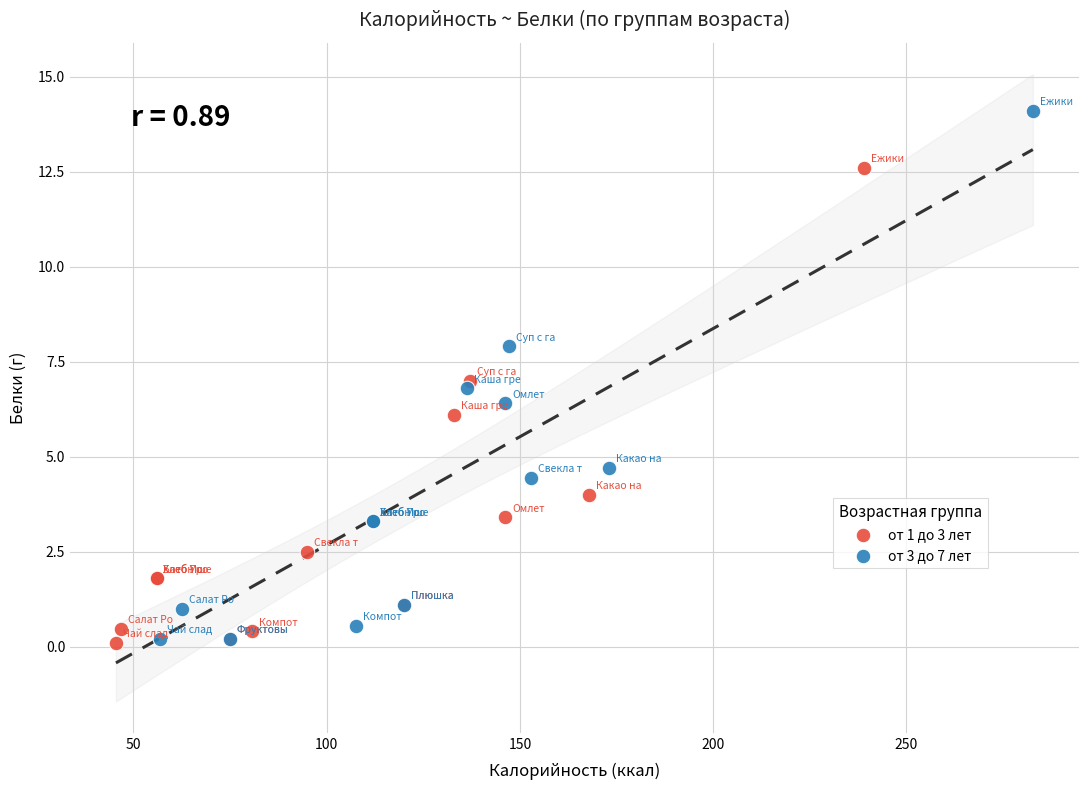

What are all the series names shown in the legend?

от 1 до 3 лет, от 3 до 7 лет